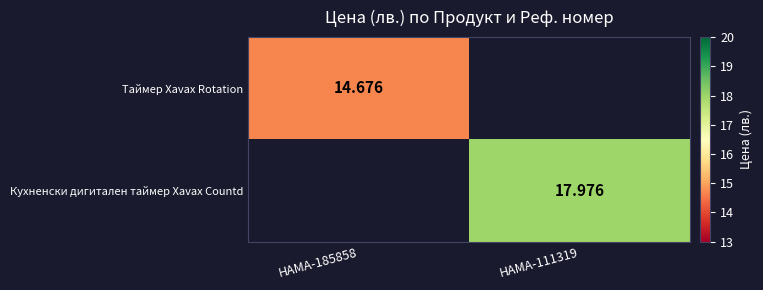

How many series are shown in this chart?

2